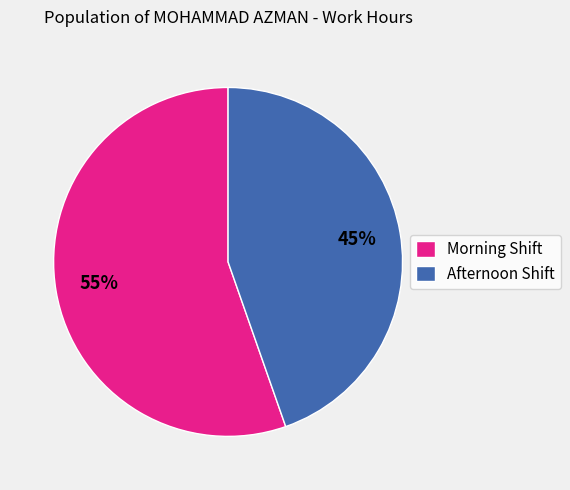

Rank the categories by value from highest to lowest.

Morning Shift, Afternoon Shift